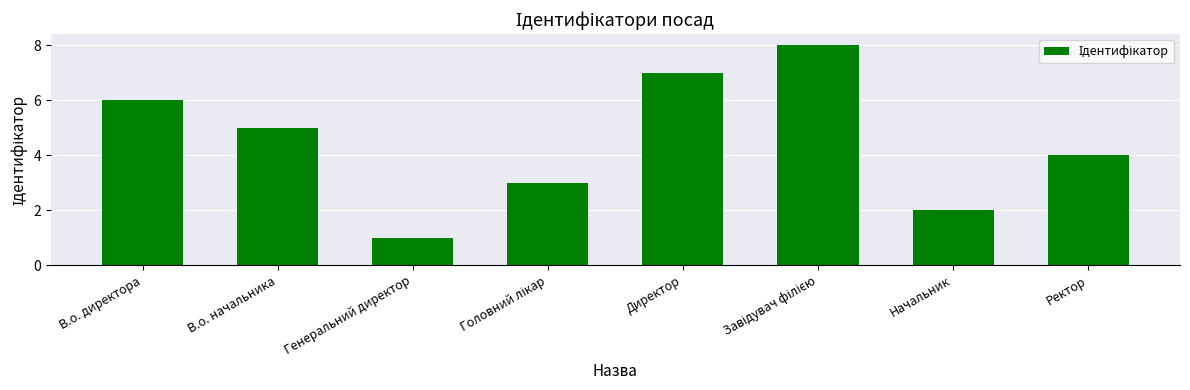

Count the number of data series in this chart.

1